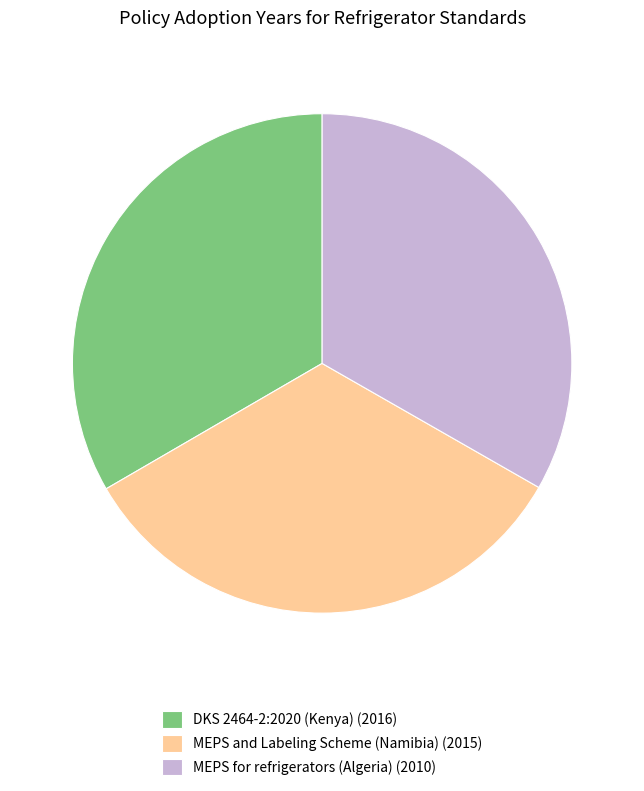

Do MEPS for refrigerators (Algeria) (2010) and MEPS and Labeling Scheme (Namibia) (2015) together represent more than half of the pie?

Yes